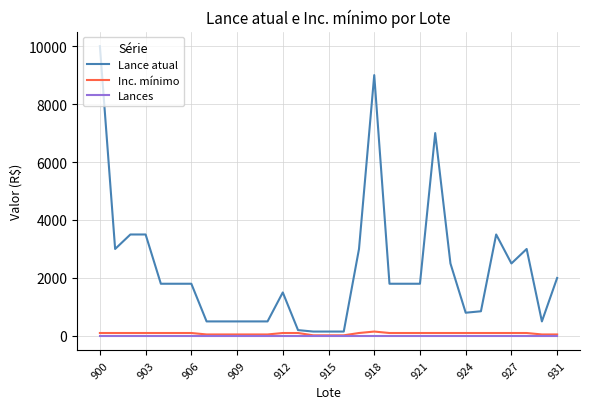

Which series has the largest total across all categories?

Lance atual